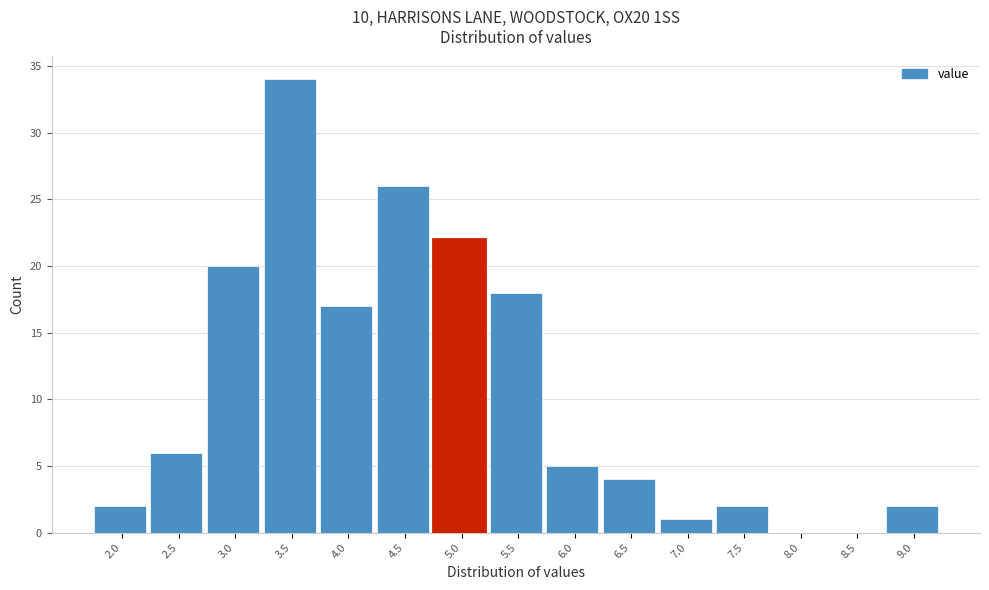

Reading left to right, extract all data points from this chart.

2.0=2	2.5=6	3.0=20	3.5=34	4.0=17	4.5=26	5.0=22	5.5=18	6.0=5	6.5=4	7.0=1	7.5=2	8.0=0	8.5=0	9.0=2